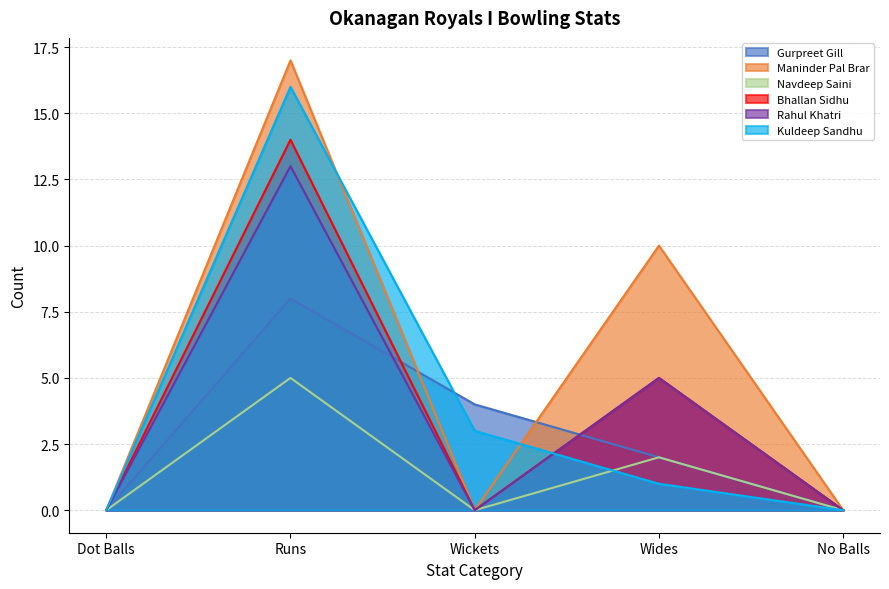

At how many categories does at least one series exceed 7?

2